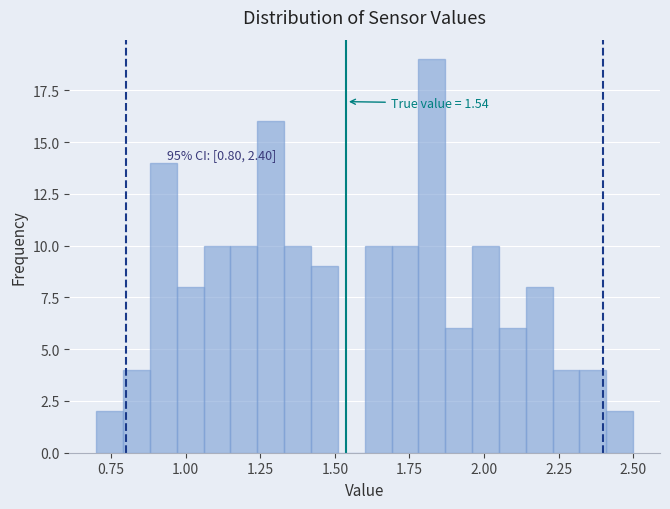

Around what value on the x-axis is the tallest bar? Give the approximate position of its centre, as read against the axis.

1.85